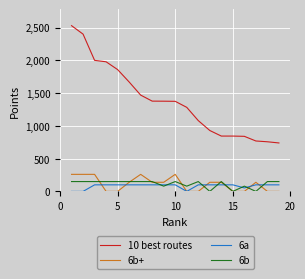

Count the number of categories in the chart.

19